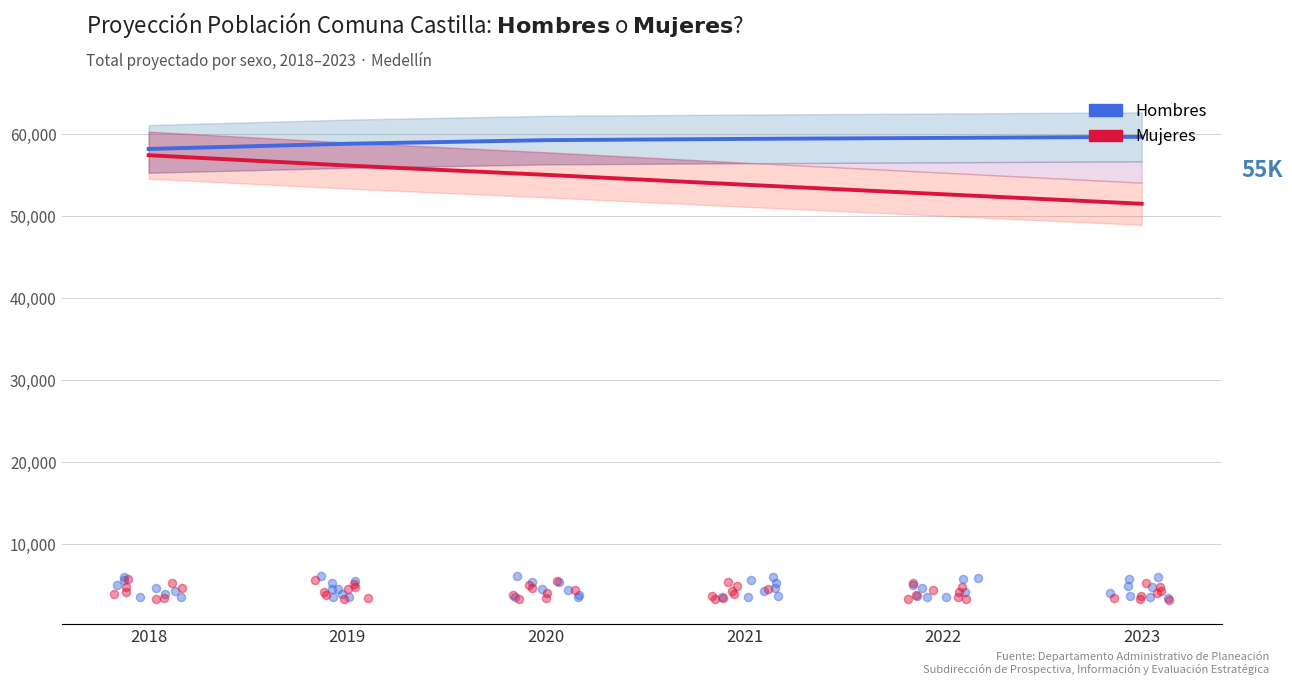

What is the total value across all series at 2022?

112221